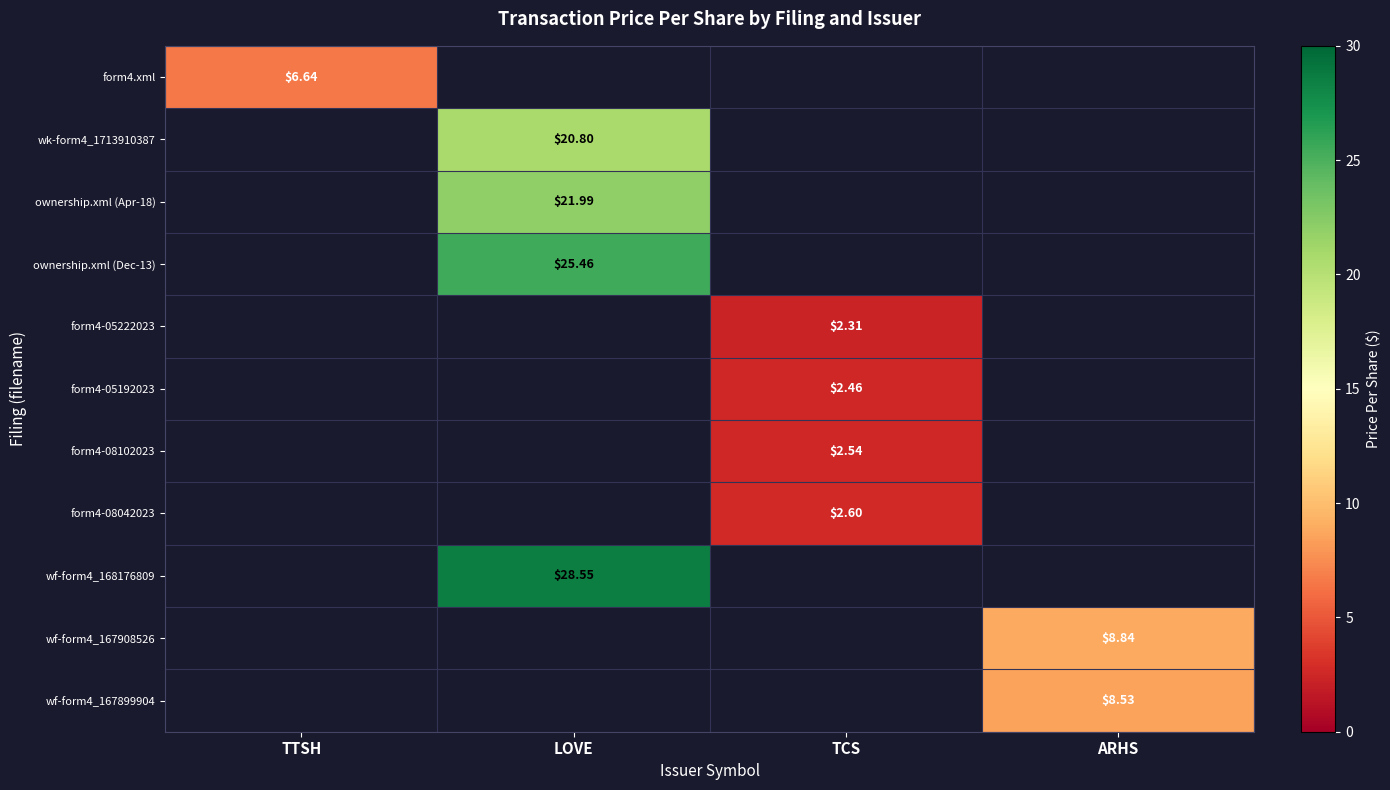

How many values in the wf-form4_168176809 series exceed 0?

1